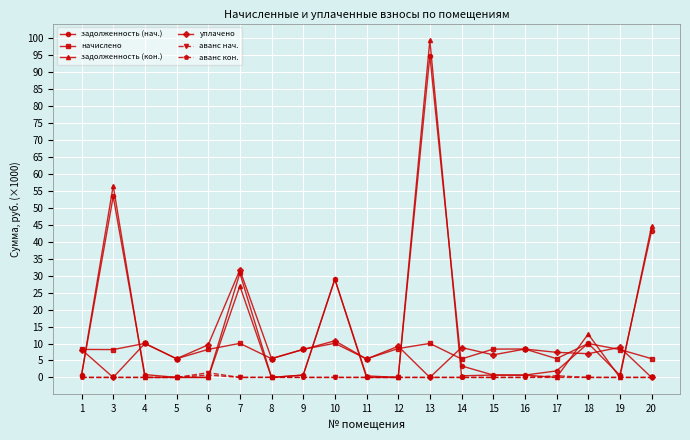

What is the greatest value displayed?

99.4